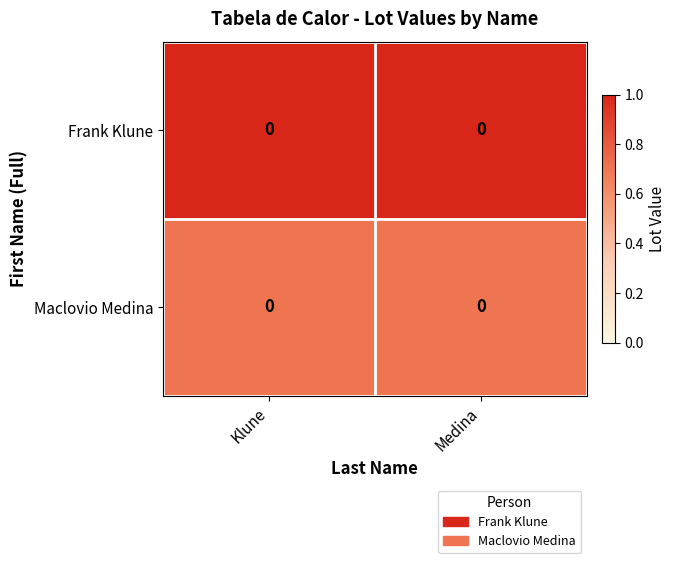

Reading right to left, what are all the values shown in this chart?

Frank Klune: Medina=0.0	Klune=0.0
Maclovio Medina: Medina=0.0	Klune=0.0